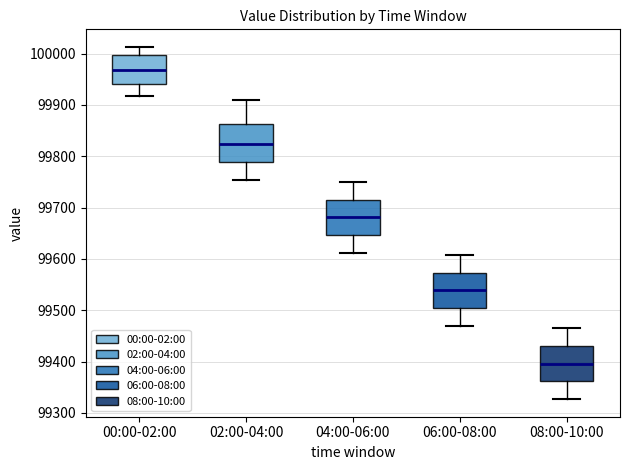

Which box's median line is the highest?

00:00-02:00